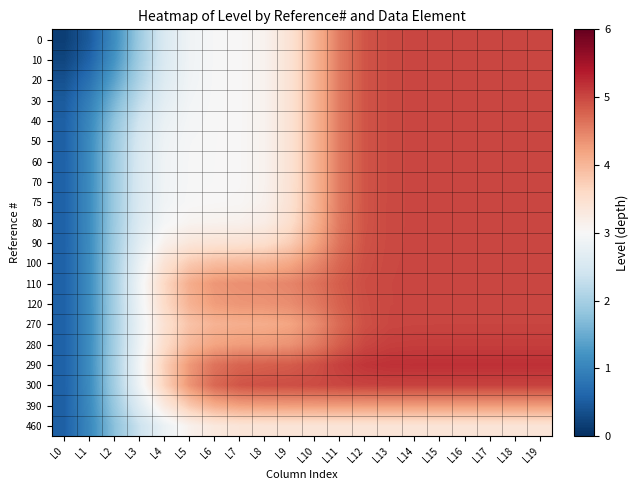

Which has a higher value, L15 or L2?

L15